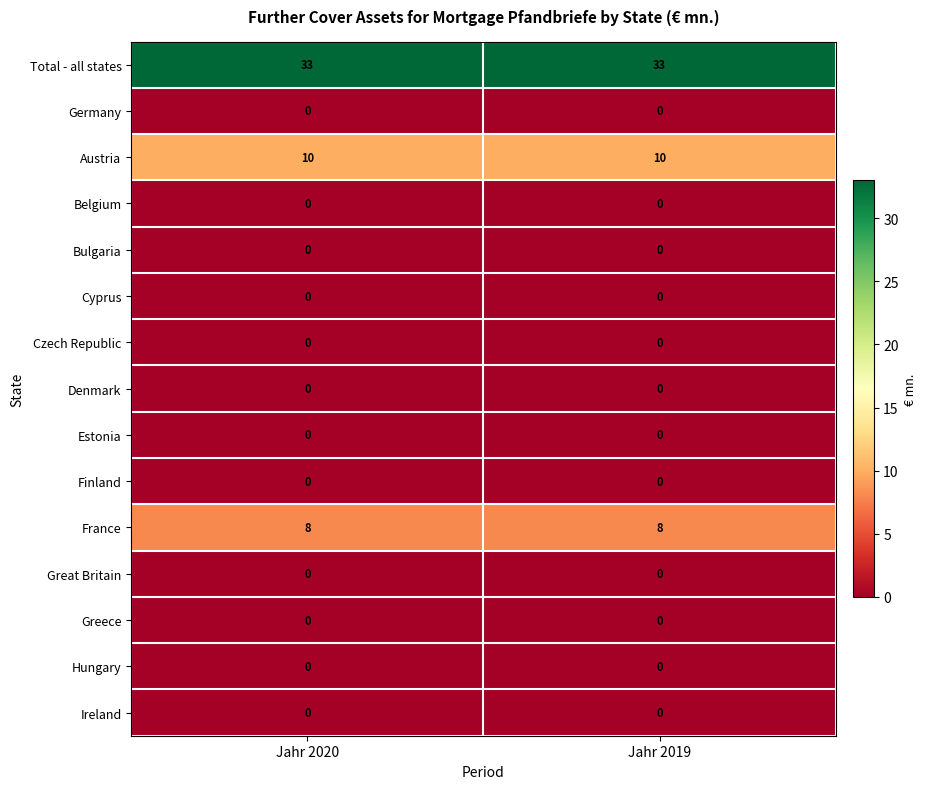

What is the total value across all series at Jahr 2020?

51